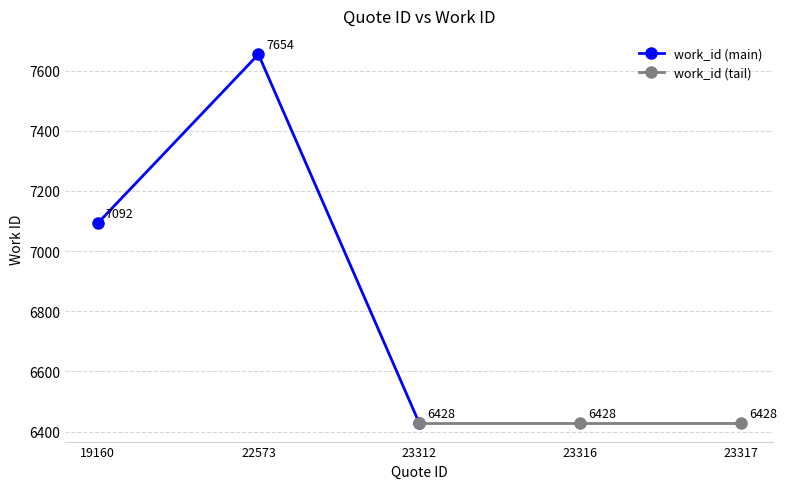

What is the value of the work_id (main) point at the 2nd from the left?

7654